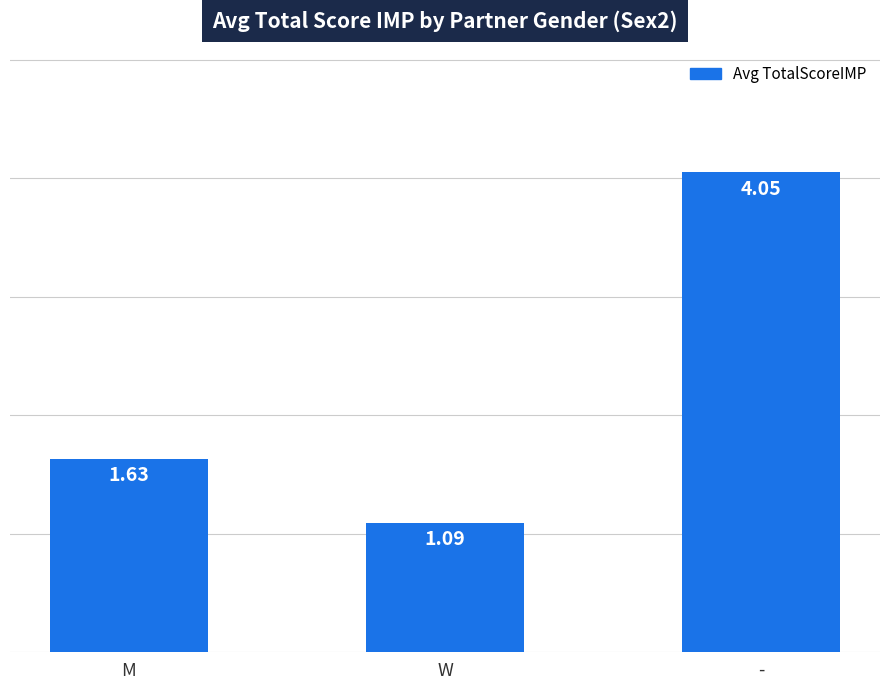

The value at - is 1.5. True or false?

False